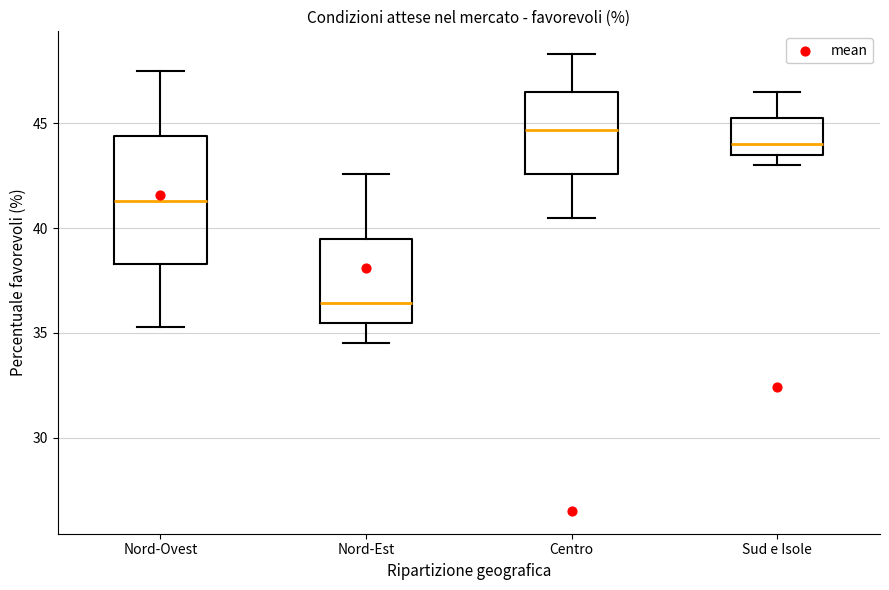

Reading left to right, transcribe this box plot: for each box, give where its median line is, the range the box spans, and where its two whiskers end, as read against the y-axis. The values are not printed on the chart, so give them approximately, as read against the axis.

Nord-Ovest: median 41.5, box 38.5 to 44.5, whiskers 35.5 to 47.5
Nord-Est: median 36.5, box 35.5 to 39.5, whiskers 34.5 to 42.5
Centro: median 44.5, box 42.5 to 46.5, whiskers 40.5 to 48.5
Sud e Isole: median 44.0, box 43.5 to 45.5, whiskers 43.0 to 46.5